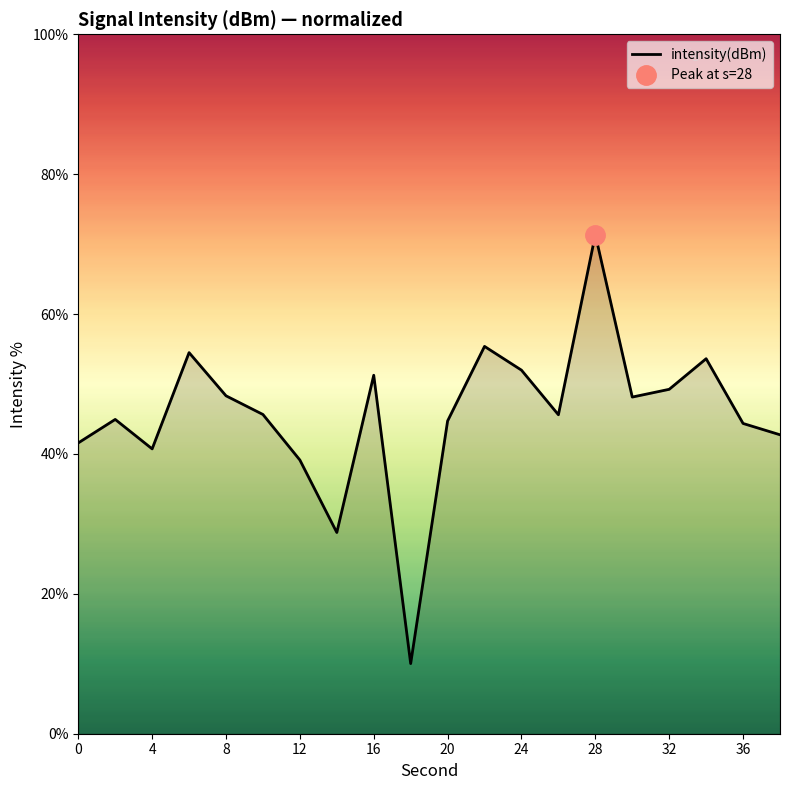

How many series are shown in this chart?

1